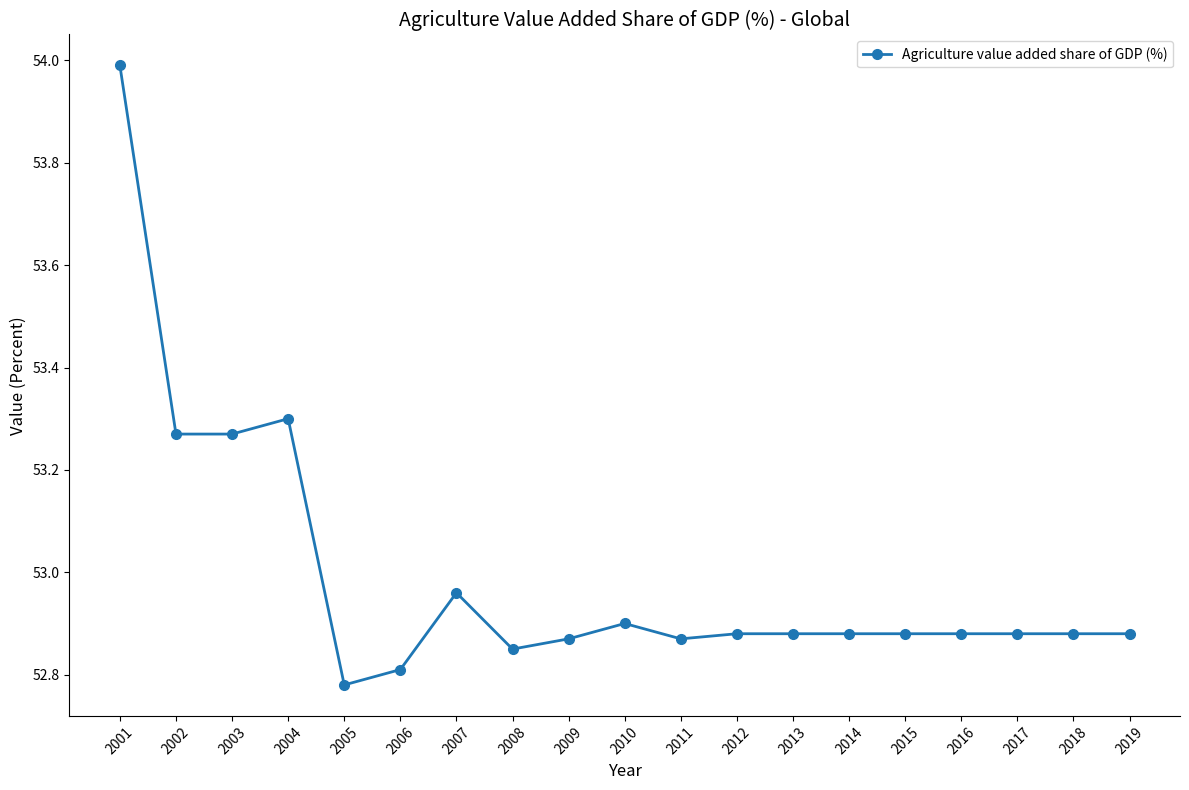

Which category has the lowest value across all series?

2005